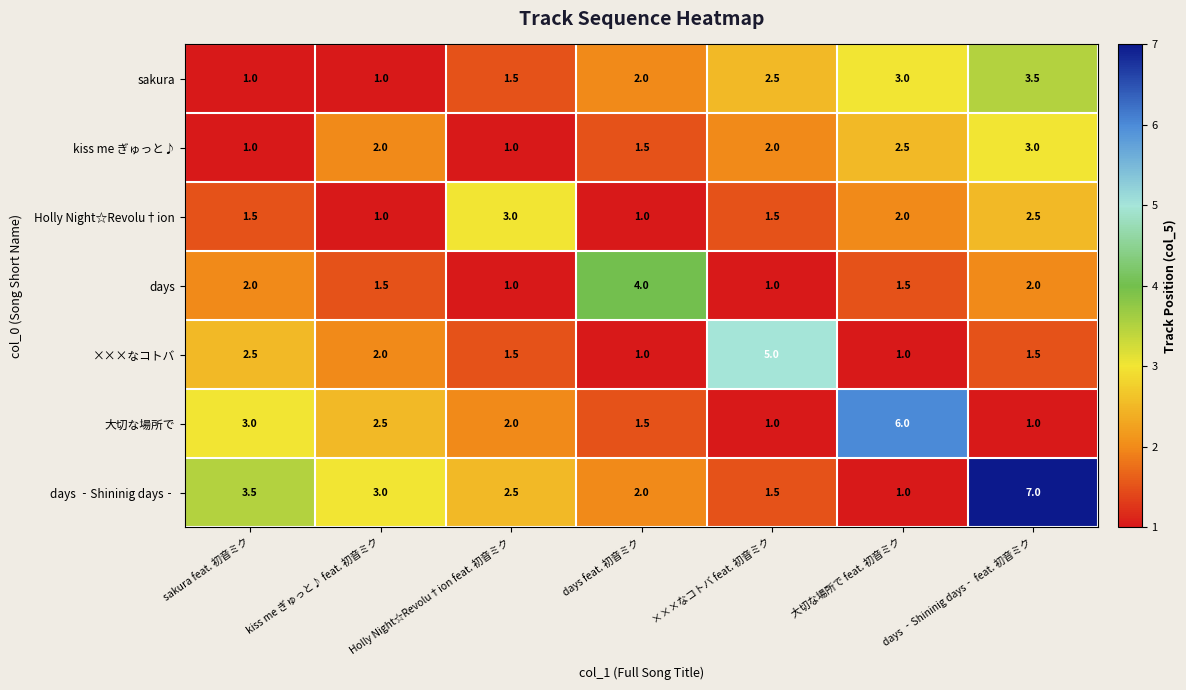

At days ‐Shininig days‐ feat. 初音ミク, list the series in order from smallest to largest.

大切な場所で, ×××なコトバ, days, Holly Night☆Revolu†ion, kiss me ぎゅっと♪, sakura, days ‐Shininig days‐